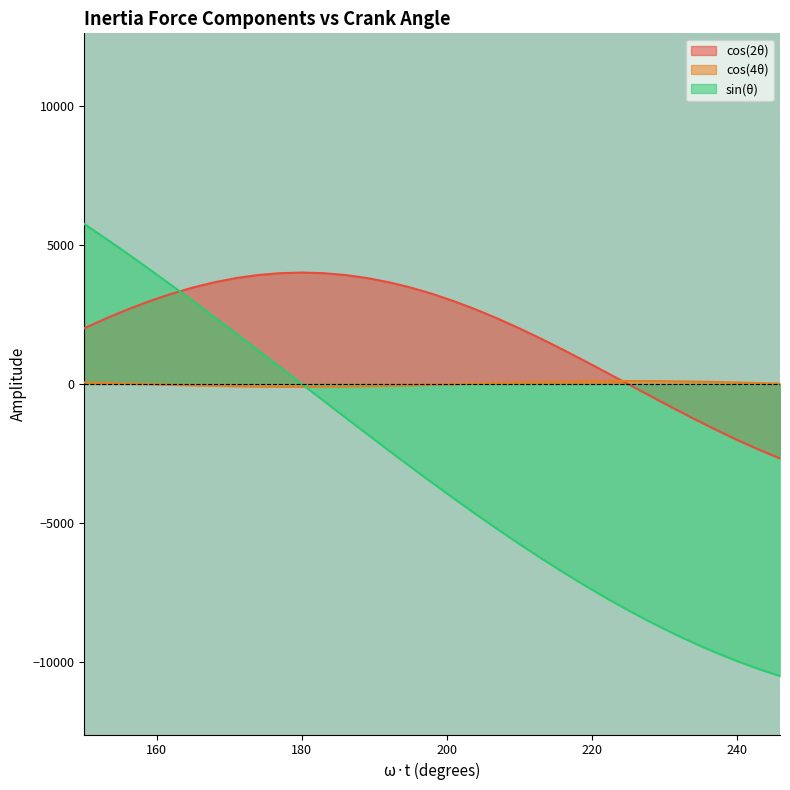

Rank the categories by sin(θ) value from highest to lowest.

150, 153, 156, 159, 162, 165, 168, 171, 174, 177, 180, 183, 186, 189, 192, 195, 198, 201, 204, 207, 210, 213, 216, 219, 222, 225, 228, 231, 234, 237, 240, 243, 246